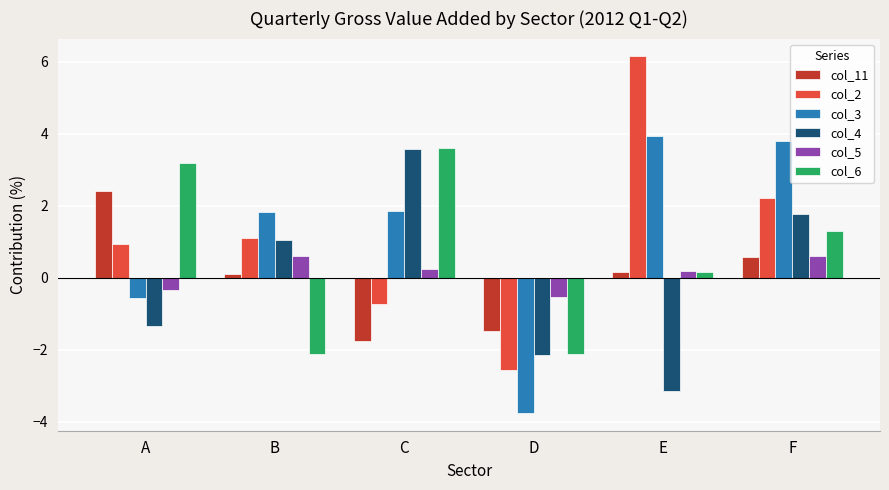

At which category is the sum across all series the highest?

F